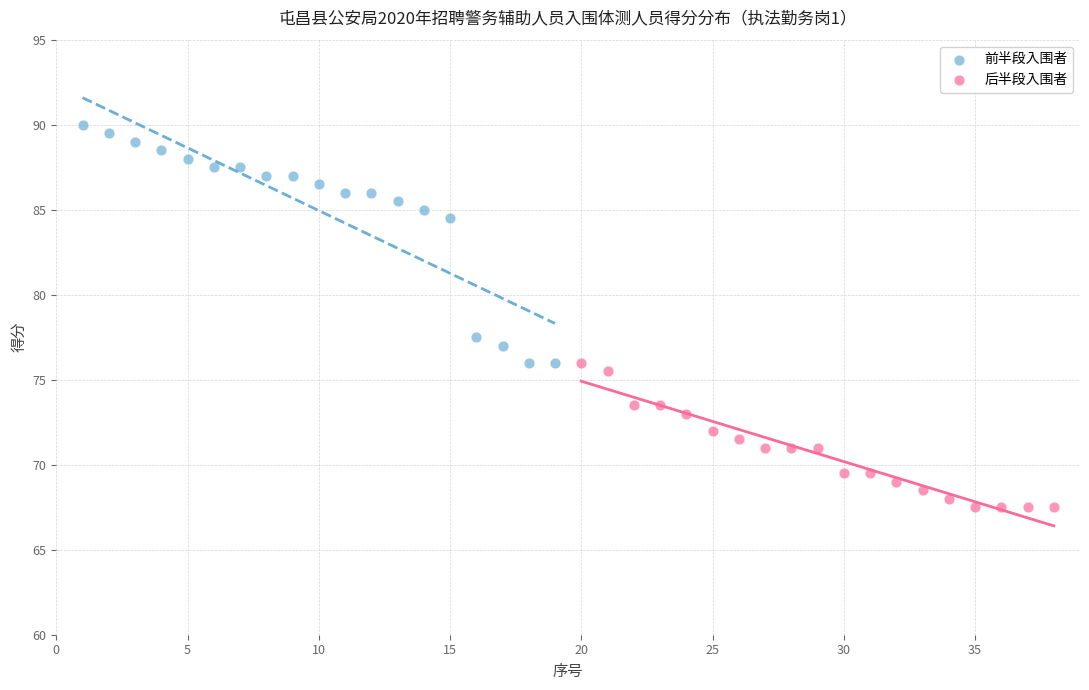

Which series reaches the minimum Y coordinate?

后半段入围者